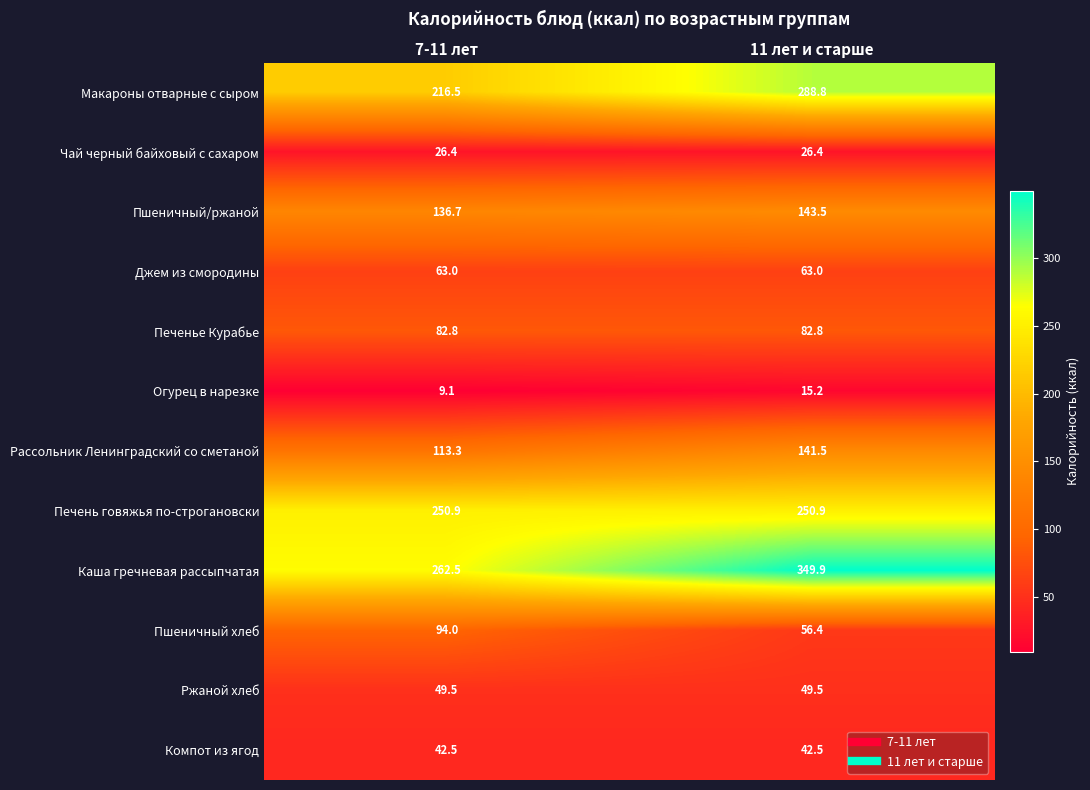

Rank the series by their maximum value, from highest to lowest.

Каша гречневая рассыпчатая, Макароны отварные с сыром, Печень говяжья по-строгановски, Пшеничный/ржаной, Рассольник Ленинградский со сметаной, Пшеничный хлеб, Печенье Курабье, Джем из смородины, Ржаной хлеб, Компот из ягод, Чай черный байховый с сахаром, Огурец в нарезке